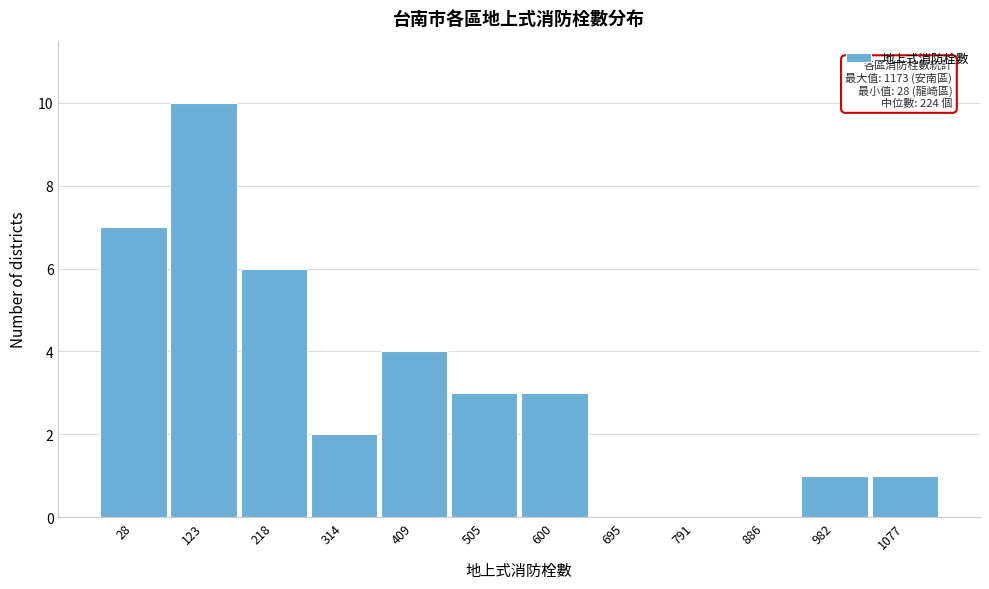

Reading left to right, extract all data points from this chart.

28=7	123=10	218=6	314=2	409=4	505=3	600=3	695=0	791=0	886=0	982=1	1077=1